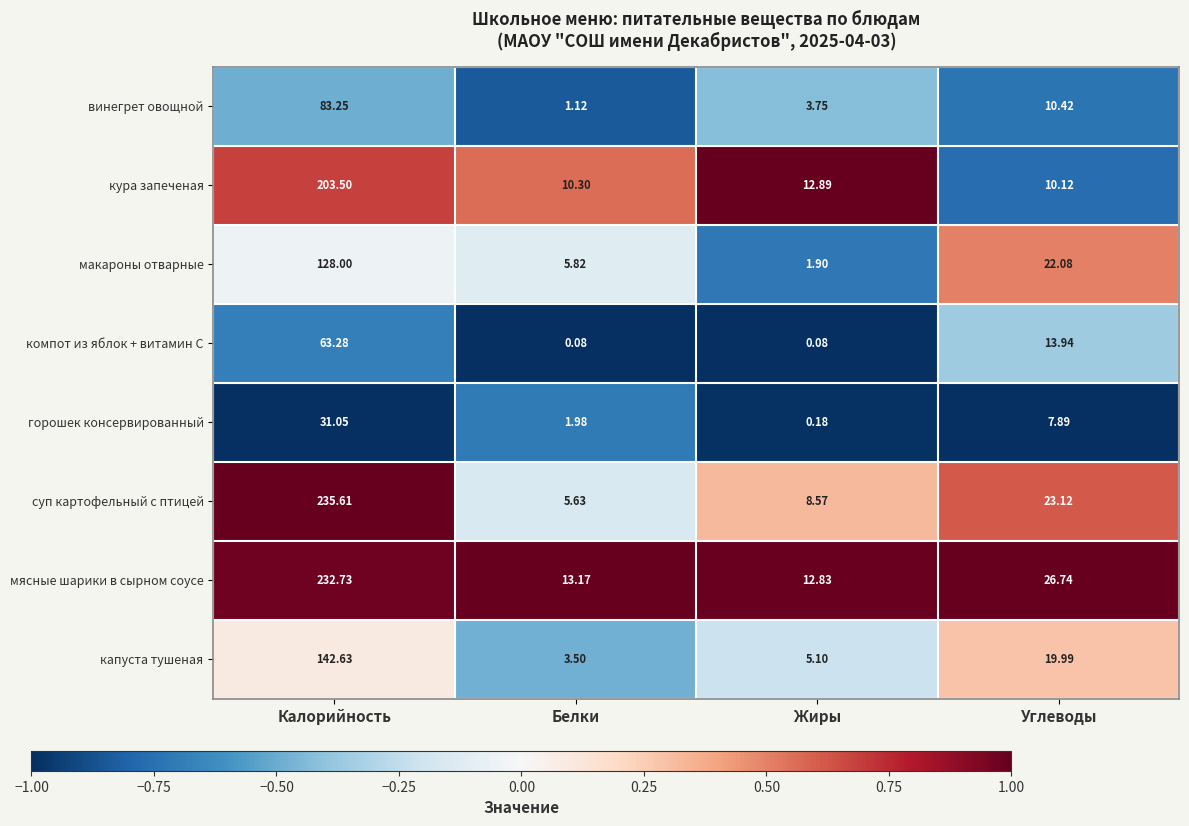

At which category is the sum across all series the highest?

Калорийность